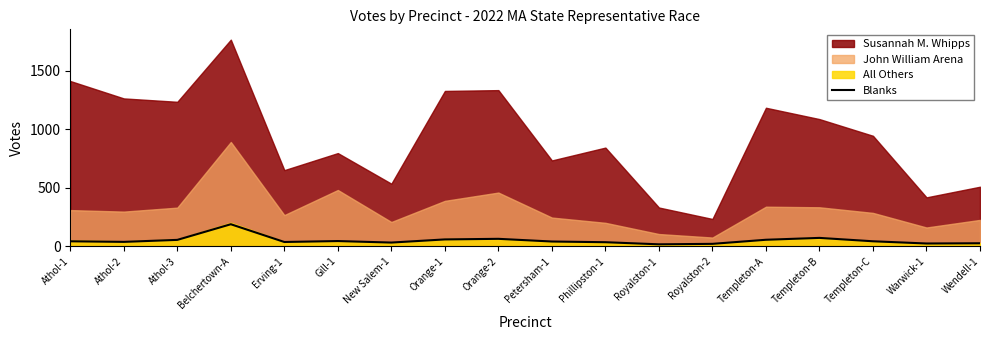

The value of Blanks at Orange-1 is 58. True or false?

True